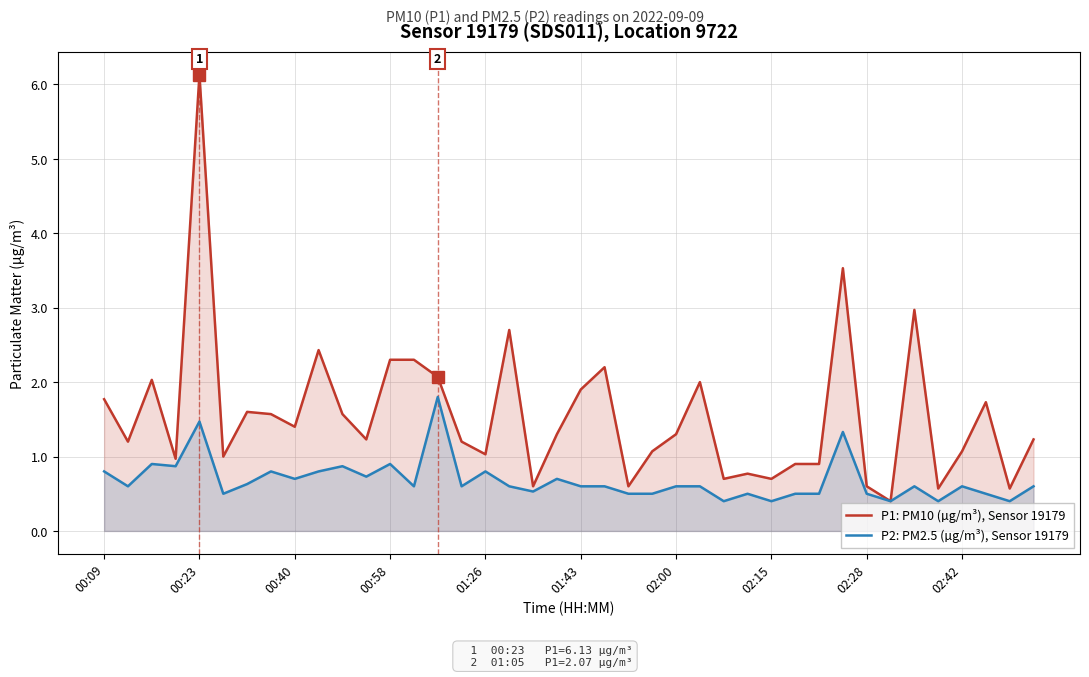

What is the minimum value shown in the chart?

0.4